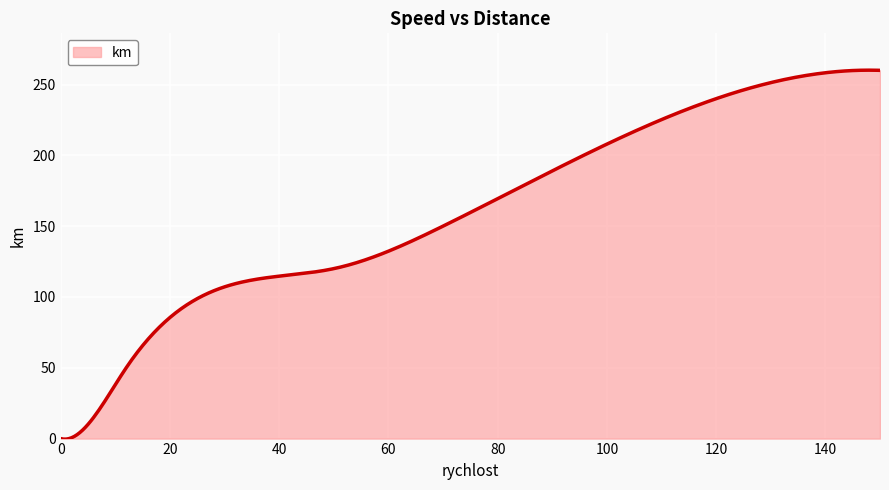

What is the difference between the maximum and minimum values?

260.5